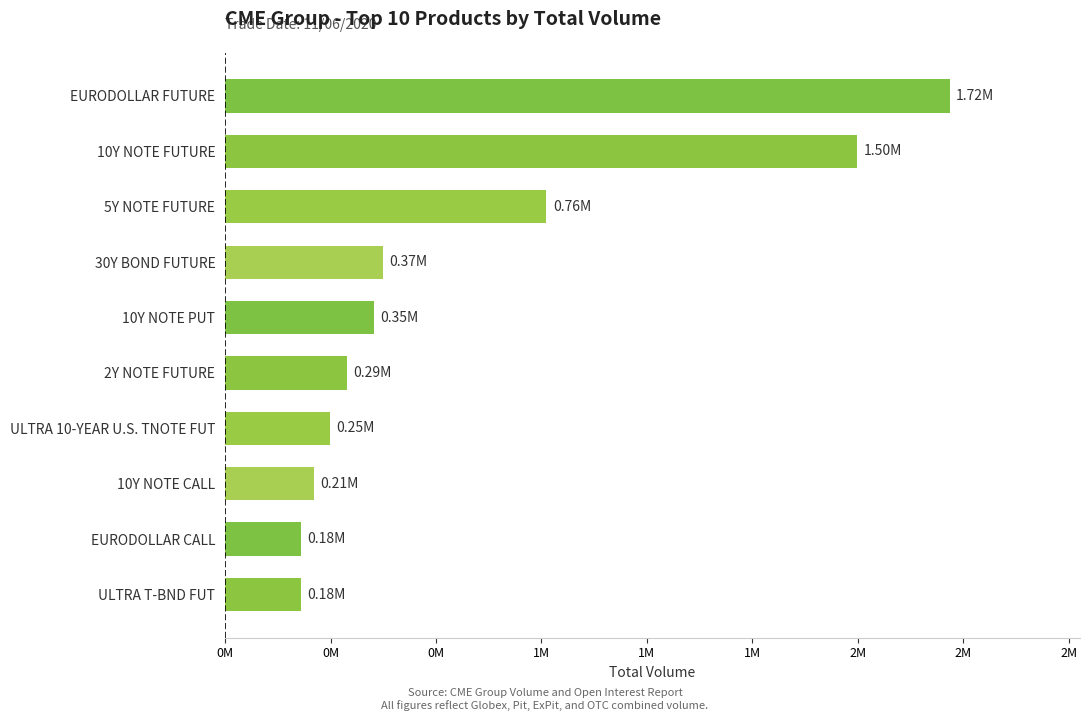

What is the maximum value shown in the chart?

1717380